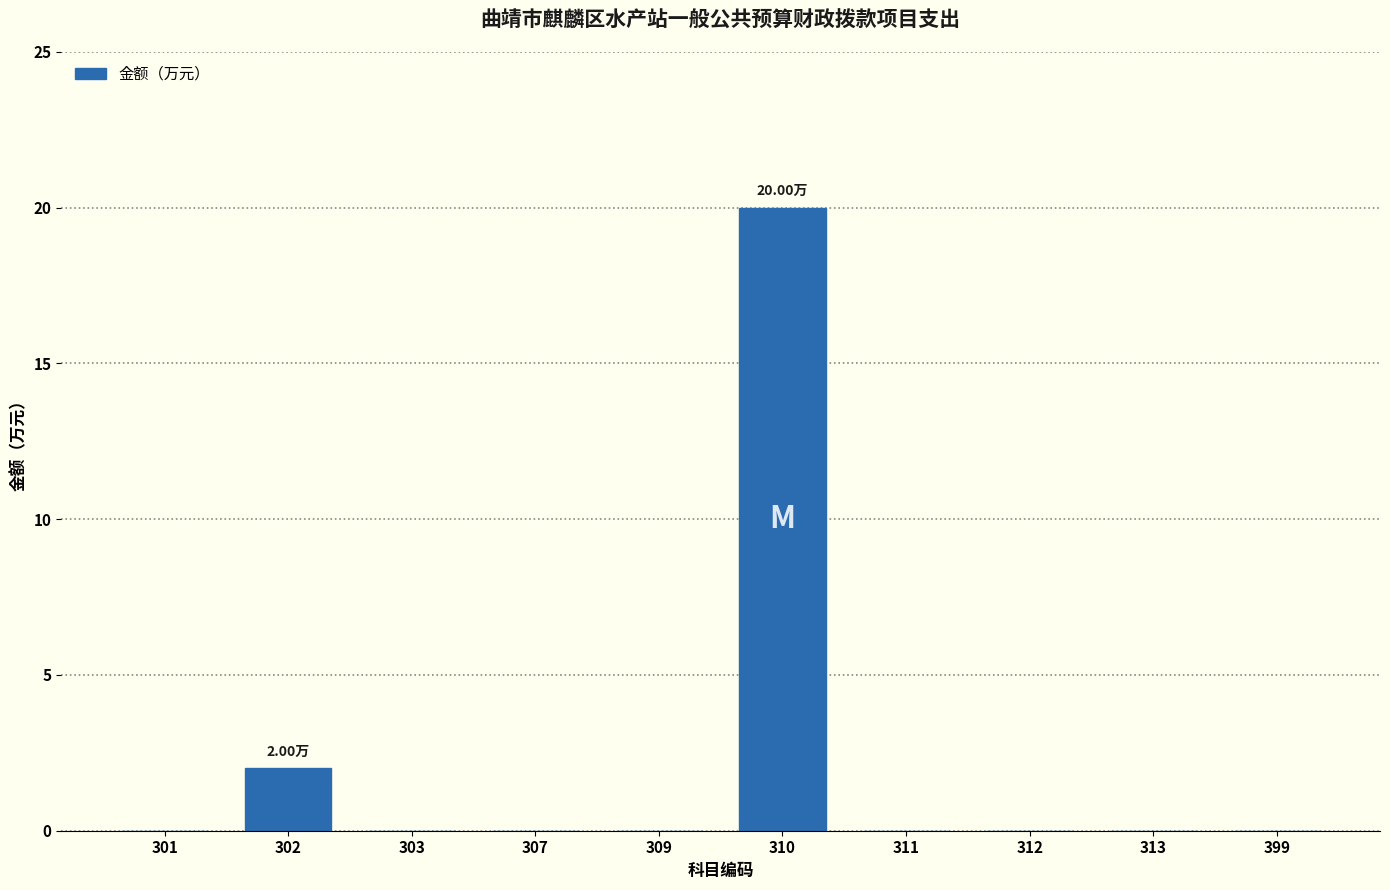

What is the change in value from 301 to 310?

+20